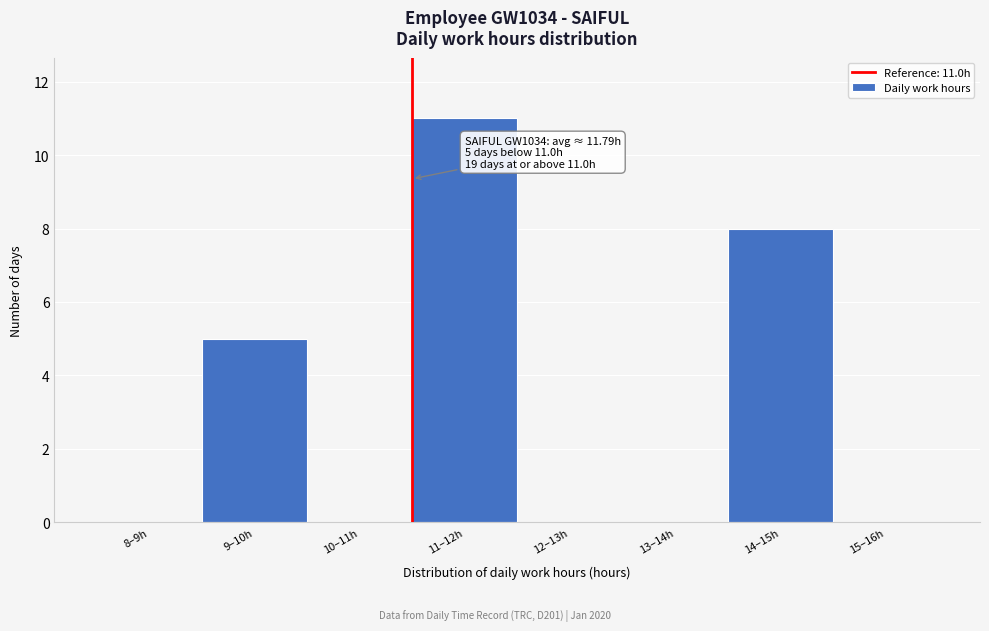

Reading right to left, list all the values displayed in this chart.

15–16h=0	14–15h=8	13–14h=0	12–13h=0	11–12h=11	10–11h=0	9–10h=5	8–9h=0